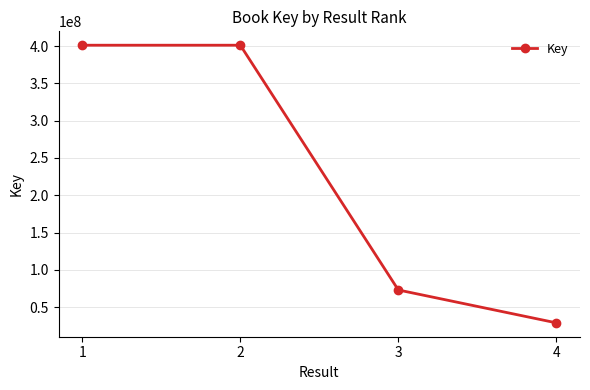

What is the change in value from 1 to 2?

-315